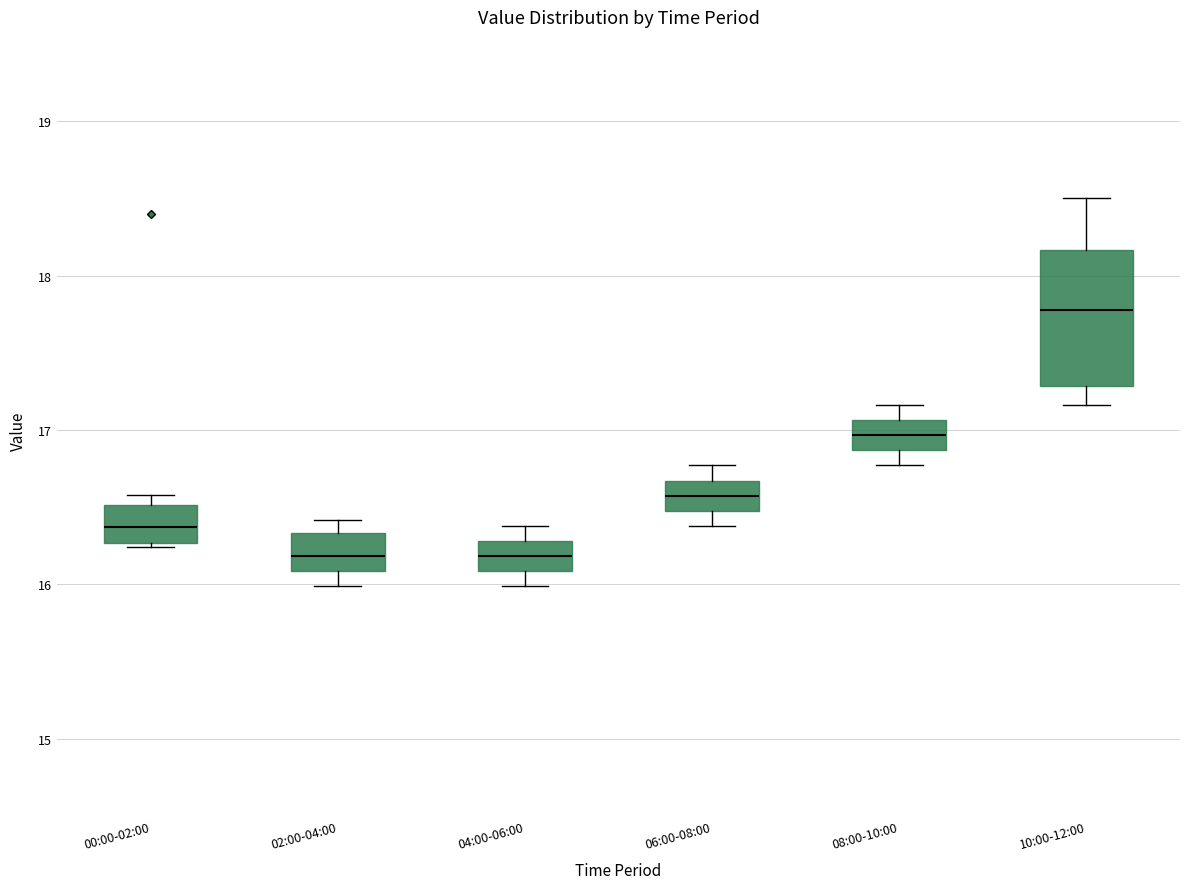

Reading left to right, transcribe this box plot: for each box, give where its median line is, the range the box spans, and where its two whiskers end, as read against the y-axis. The values are not printed on the chart, so give them approximately, as read against the axis.

00:00-02:00: median 16.4, box 16.3 to 16.5, whiskers 16.2 to 16.6
02:00-04:00: median 16.2, box 16.1 to 16.3, whiskers 16.0 to 16.4
04:00-06:00: median 16.2, box 16.1 to 16.3, whiskers 16.0 to 16.4
06:00-08:00: median 16.6, box 16.5 to 16.7, whiskers 16.4 to 16.8
08:00-10:00: median 17.0, box 16.9 to 17.1, whiskers 16.8 to 17.2
10:00-12:00: median 17.8, box 17.3 to 18.2, whiskers 17.2 to 18.5